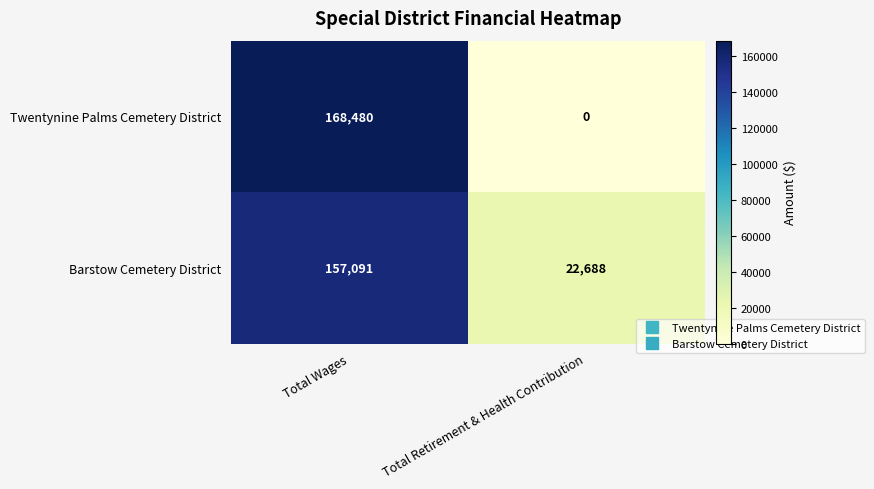

Which category has the highest value across all series?

Total Wages